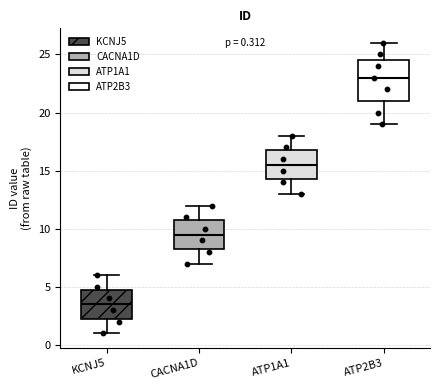

Comparing the boxes themselves (not the whiskers), which one is the tallest?

ATP2B3